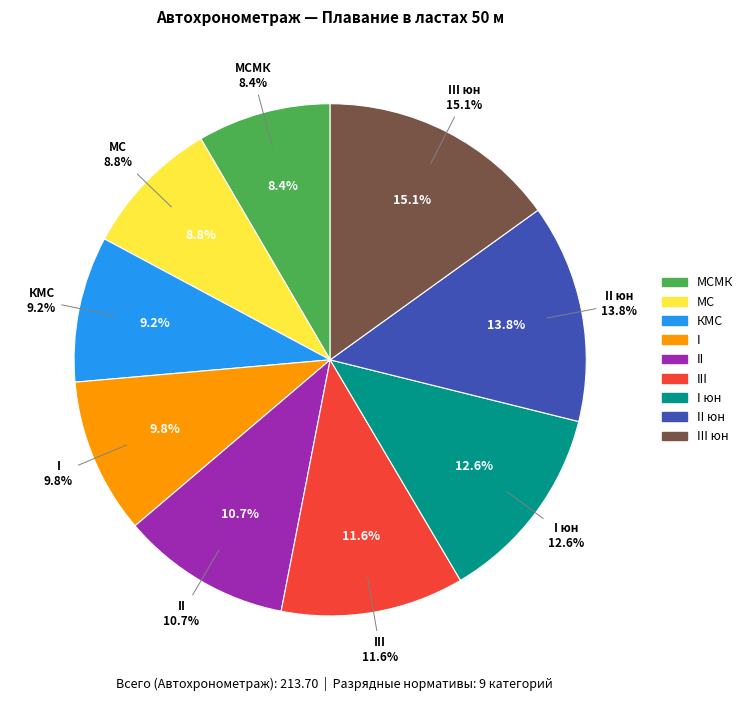

Which slice is the smallest?

МСМК